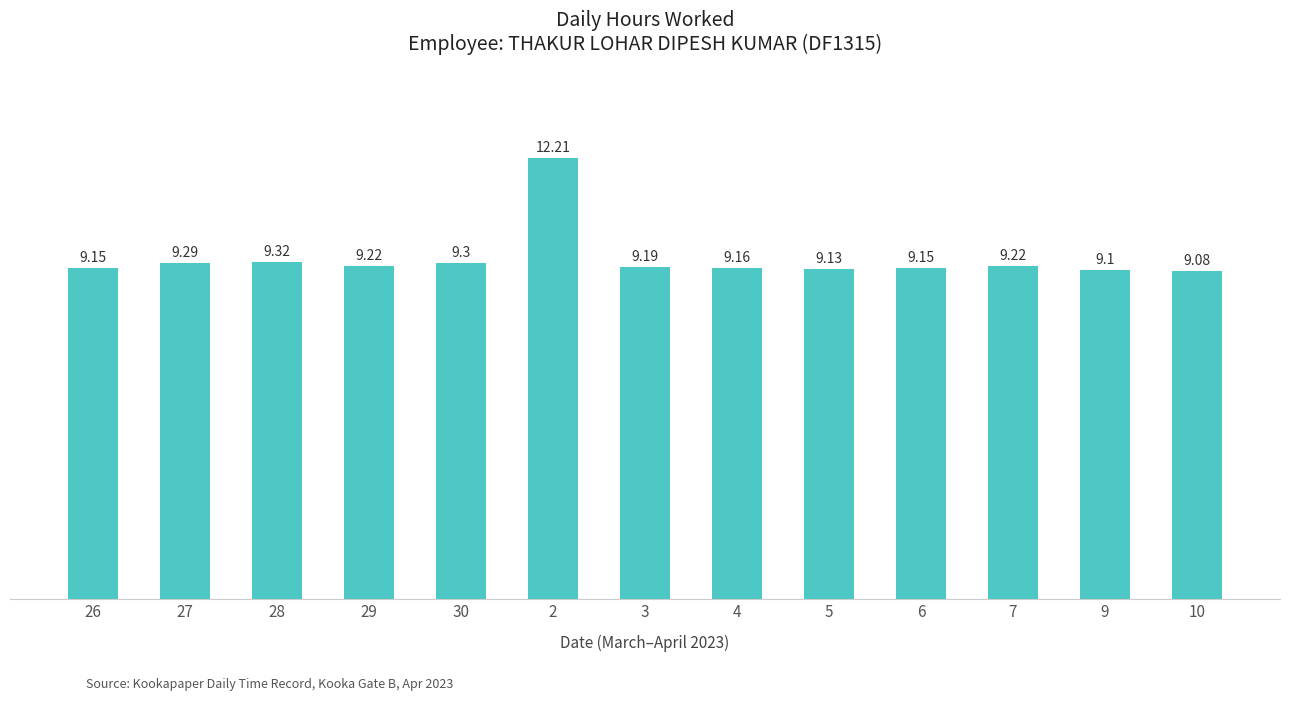

True or false: the data shows 2.8 at 3.

False